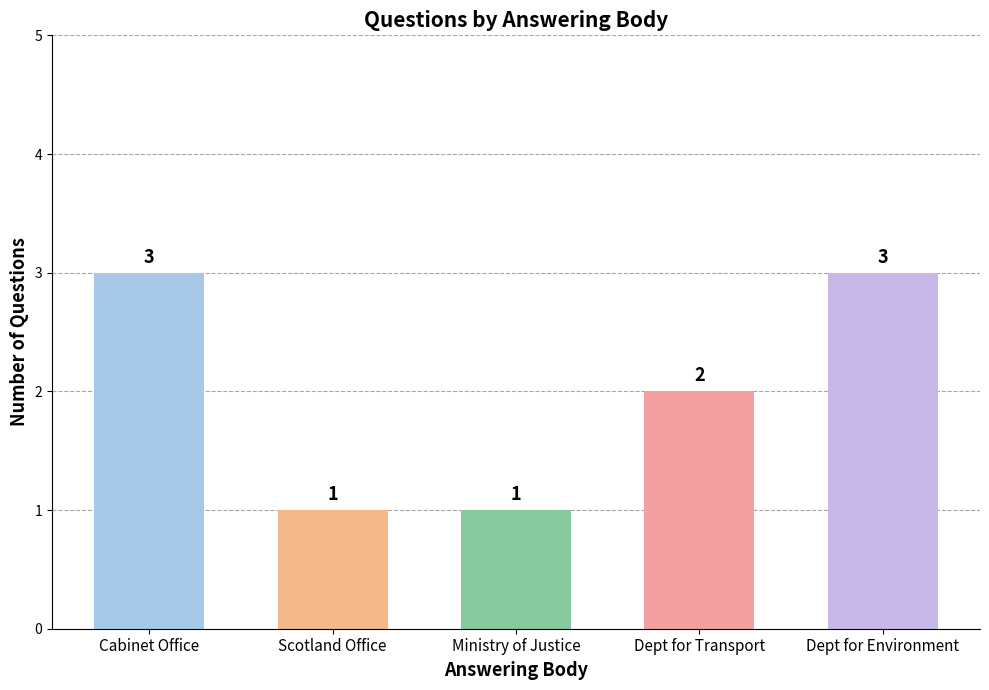

How many data points are less than 2?

2